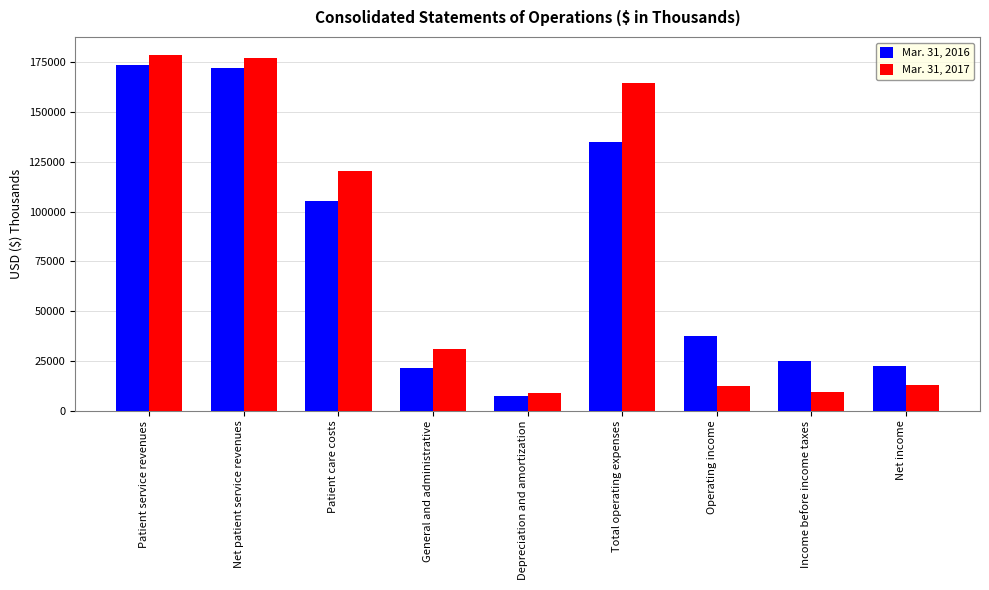

Rank the series at Net patient service revenues from highest to lowest value.

Mar. 31, 2017, Mar. 31, 2016